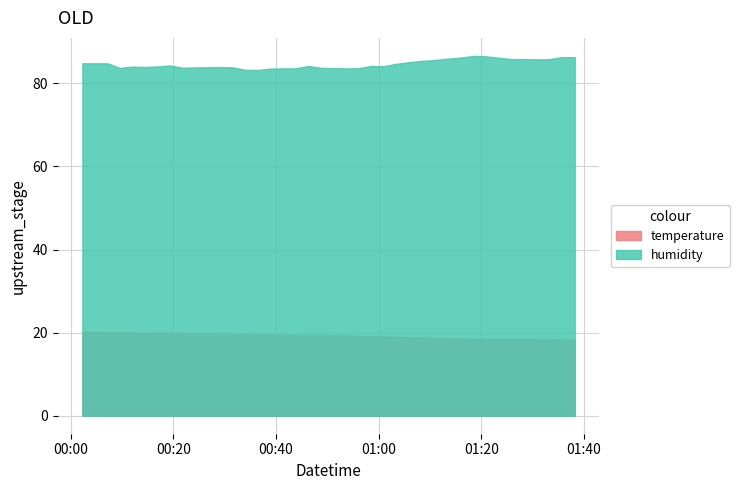

The value of humidity at 29 is 85.9. True or false?

True